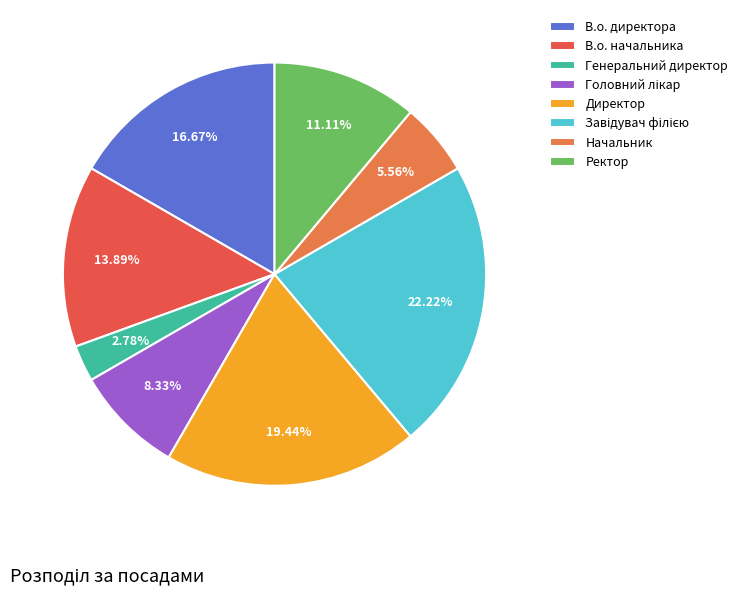

How many segments does this pie chart have?

8